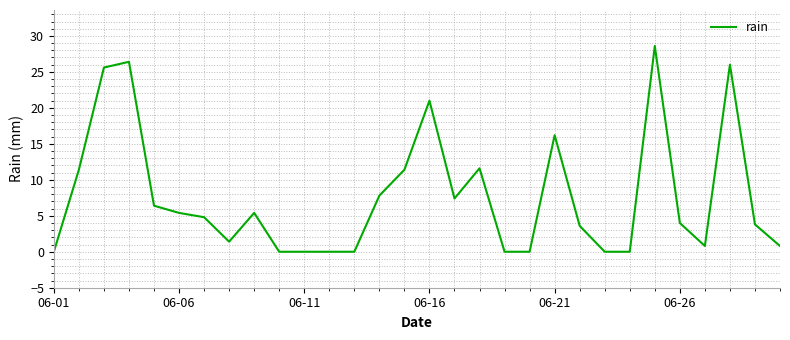

What is the sum of all values?

229.8